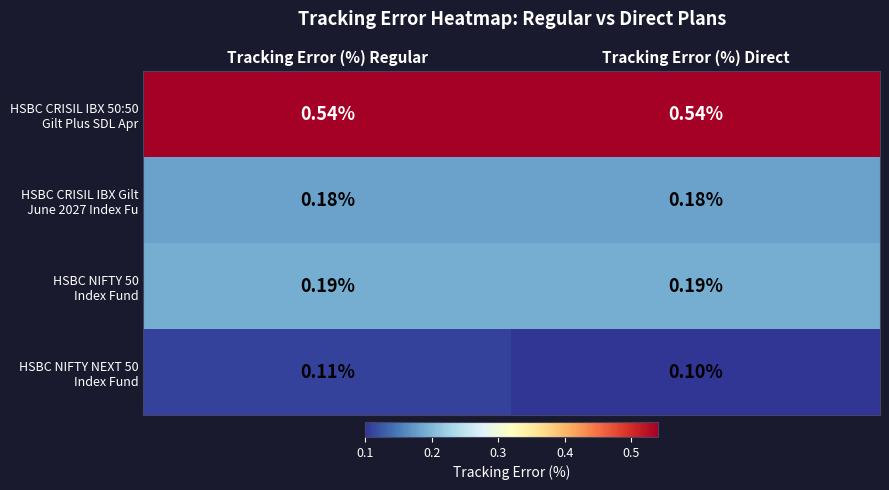

At which category is the sum across all series the highest?

Tracking Error (%) Regular